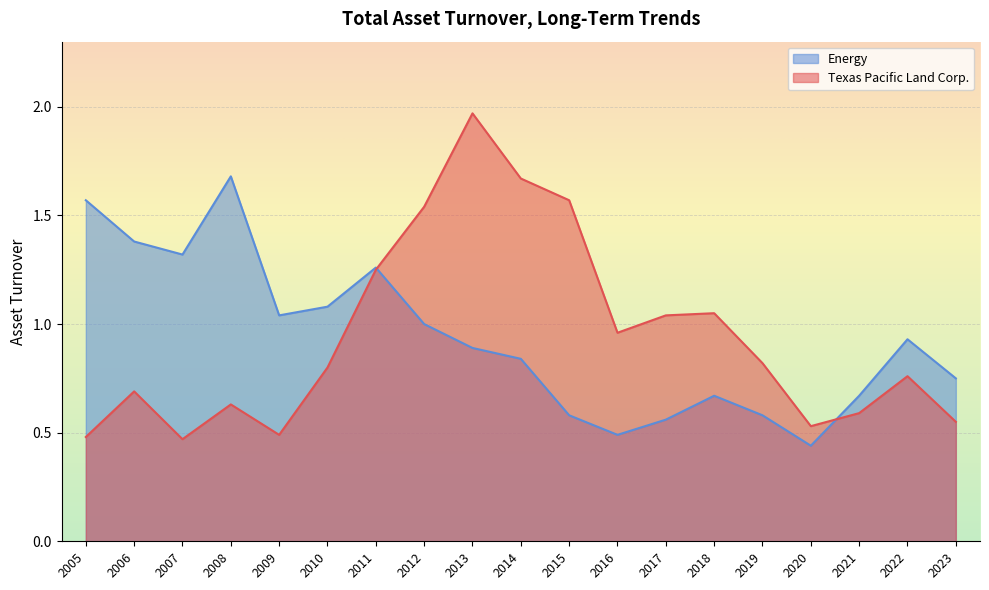

Is it true that Energy equals 1.3 at 2022?

False